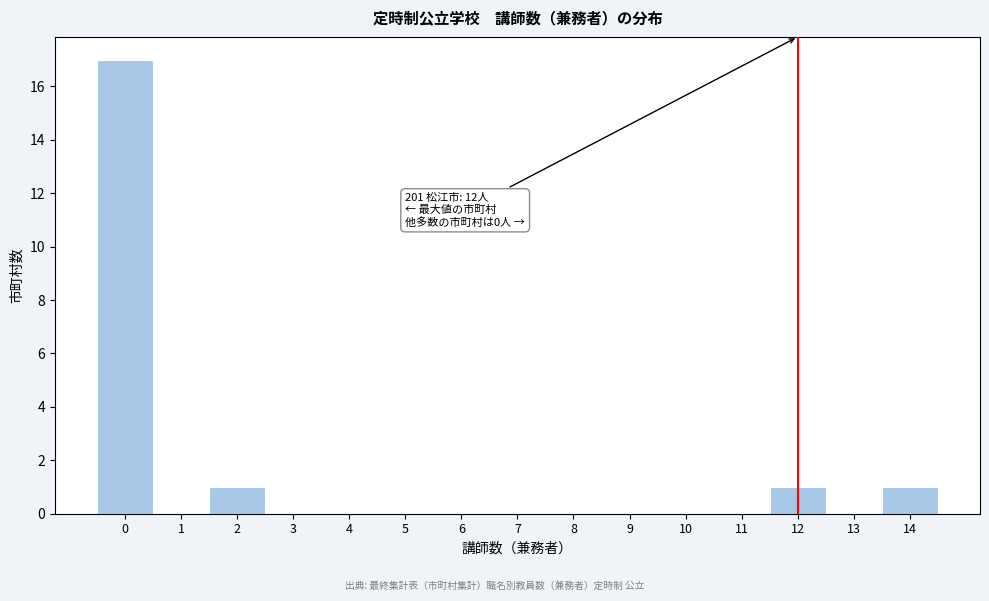

Over which range of the x-axis is the bar tallest?

-0.5 to 0.5